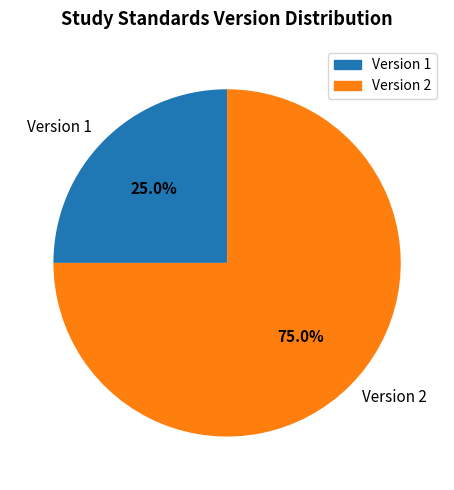

Rank the categories by value from highest to lowest.

Version 2, Version 1